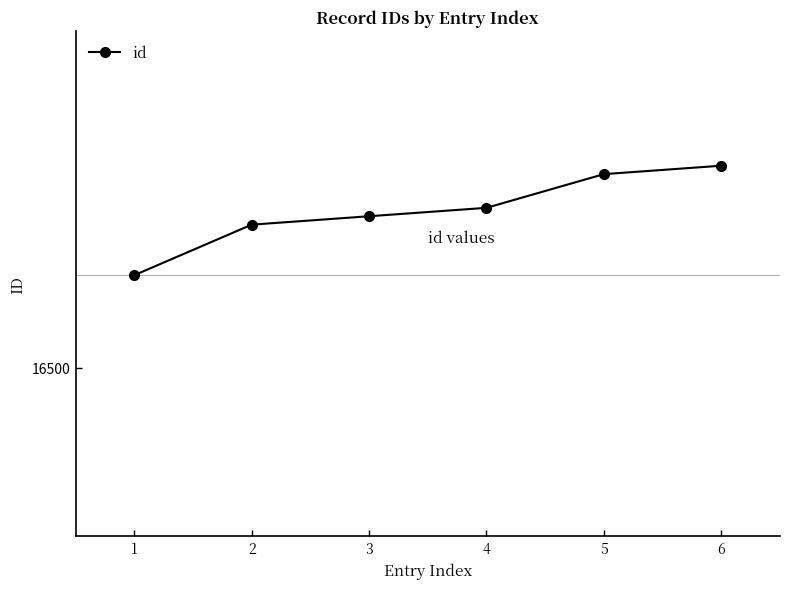

Rank the categories by value from lowest to highest.

1, 2, 3, 4, 5, 6